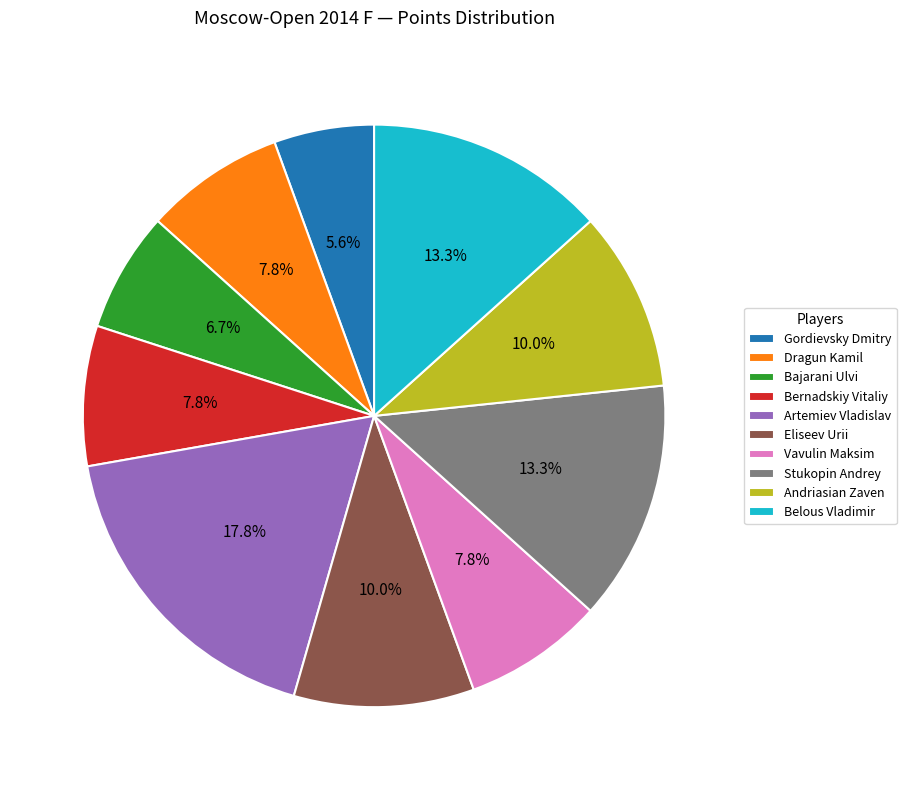

Between Artemiev Vladislav and Bernadskiy Vitaliy, which is larger?

Artemiev Vladislav